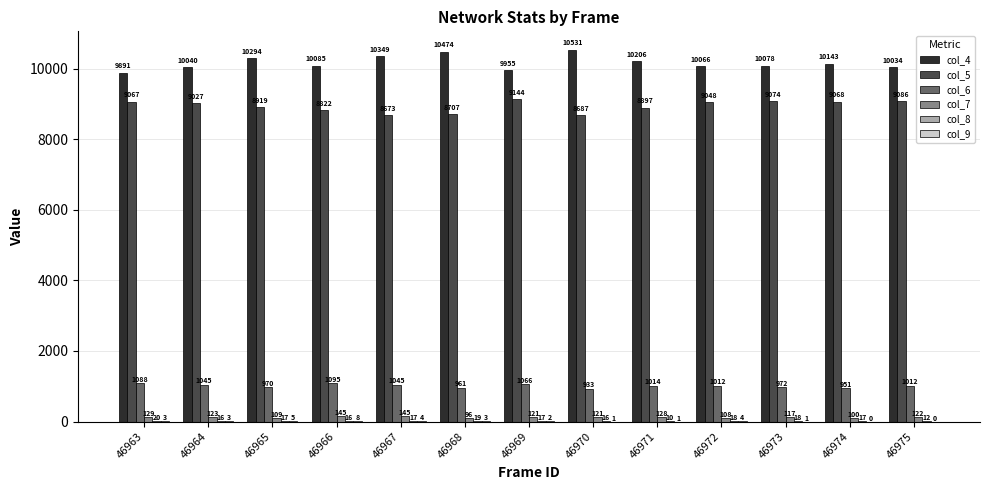

True or false: col_4 has a value of 16431 at 46963.

False